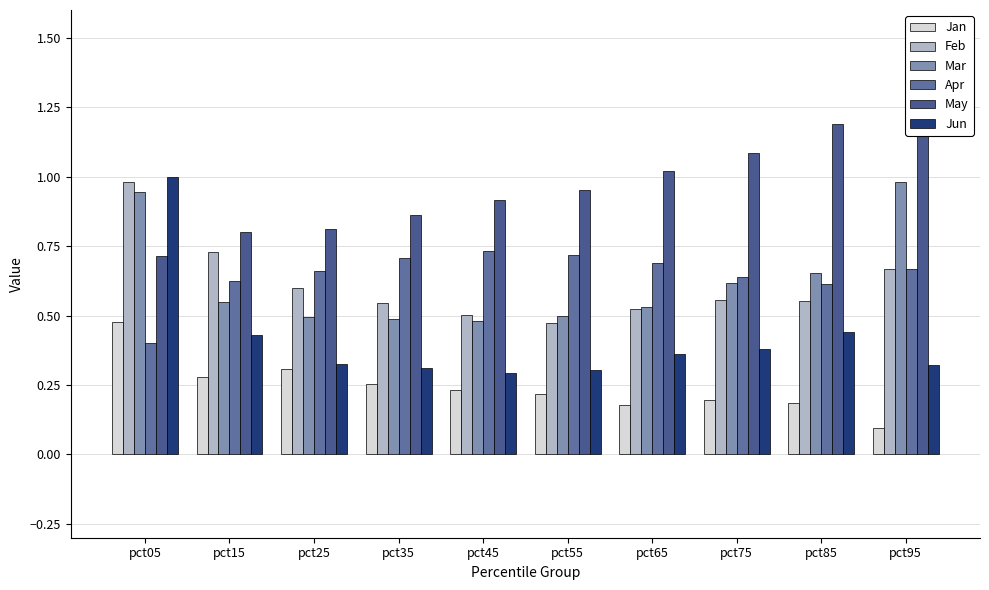

How many bars are there in total?

60